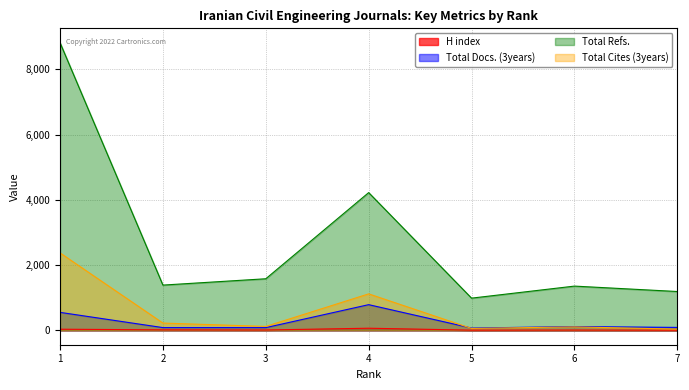

Reading left to right, transcribe all the data shown in this chart.

H index: 1=35	2=15	3=11	4=65	5=6	6=9	7=5
Total Docs. (3years): 1=551	2=84	3=83	4=787	5=70	6=116	7=90
Total Refs.: 1=8816	2=1387	3=1581	4=4222	5=987	6=1356	7=1190
Total Cites (3years): 1=2374	2=223	3=120	4=1118	5=59	6=106	7=38